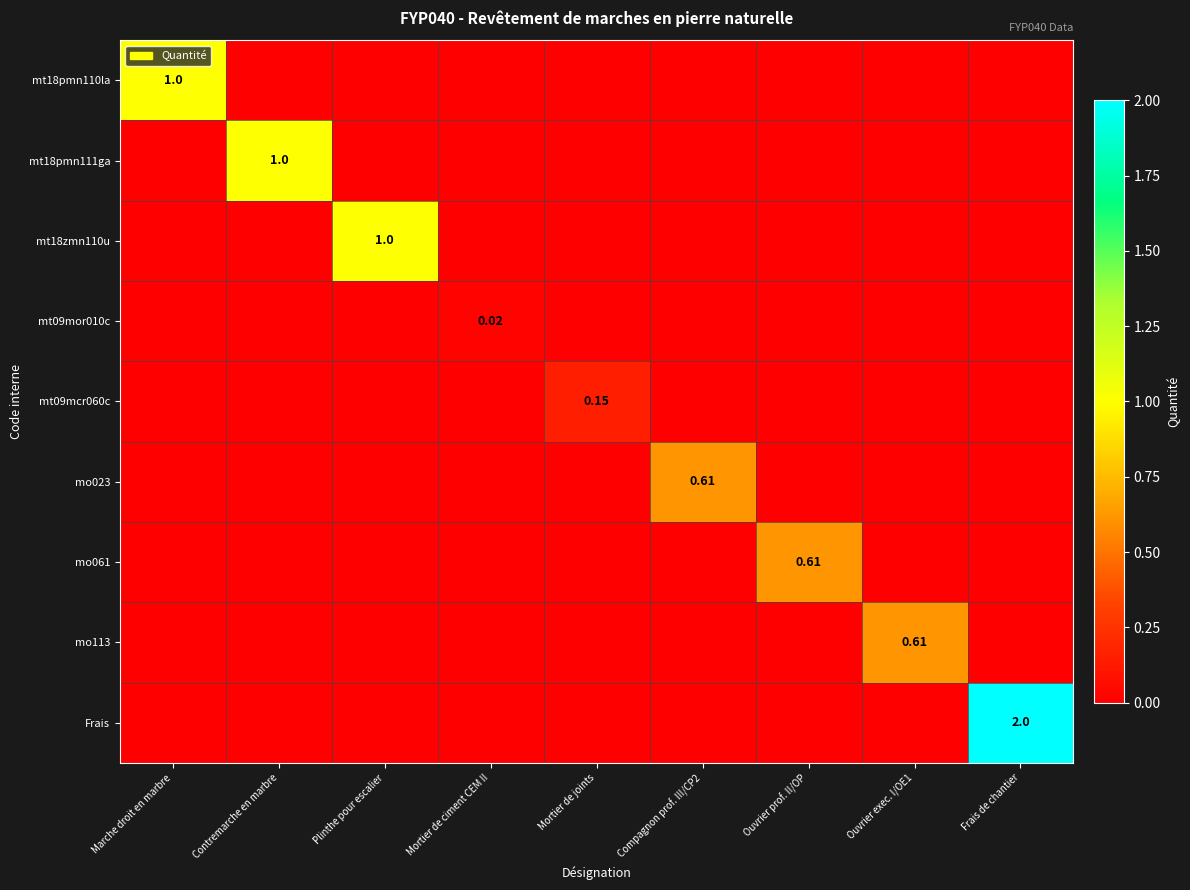

The mo061 series shows 0.4 at Mortier de ciment CEM II. True or false?

False